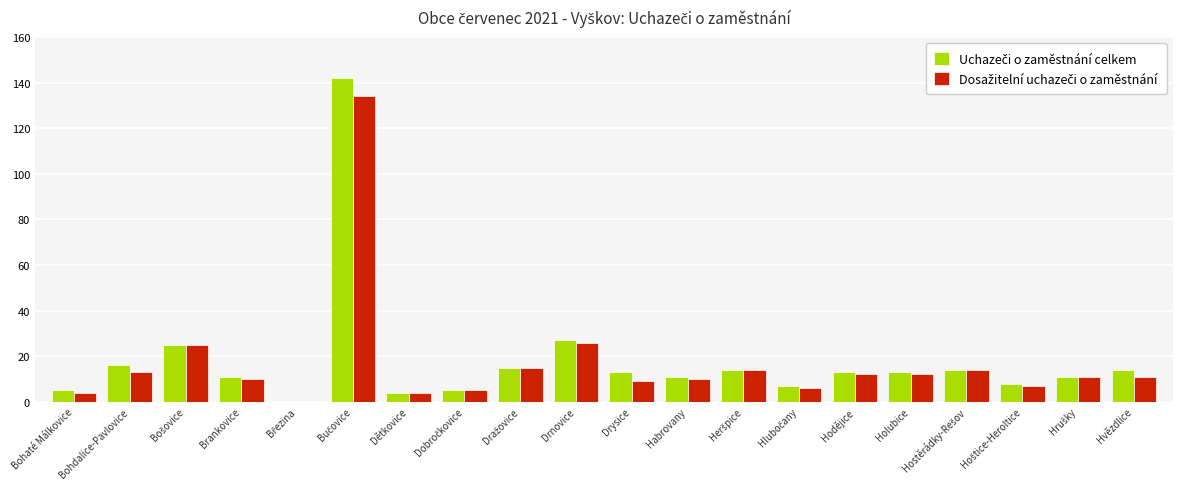

How many bars are there in total?

40